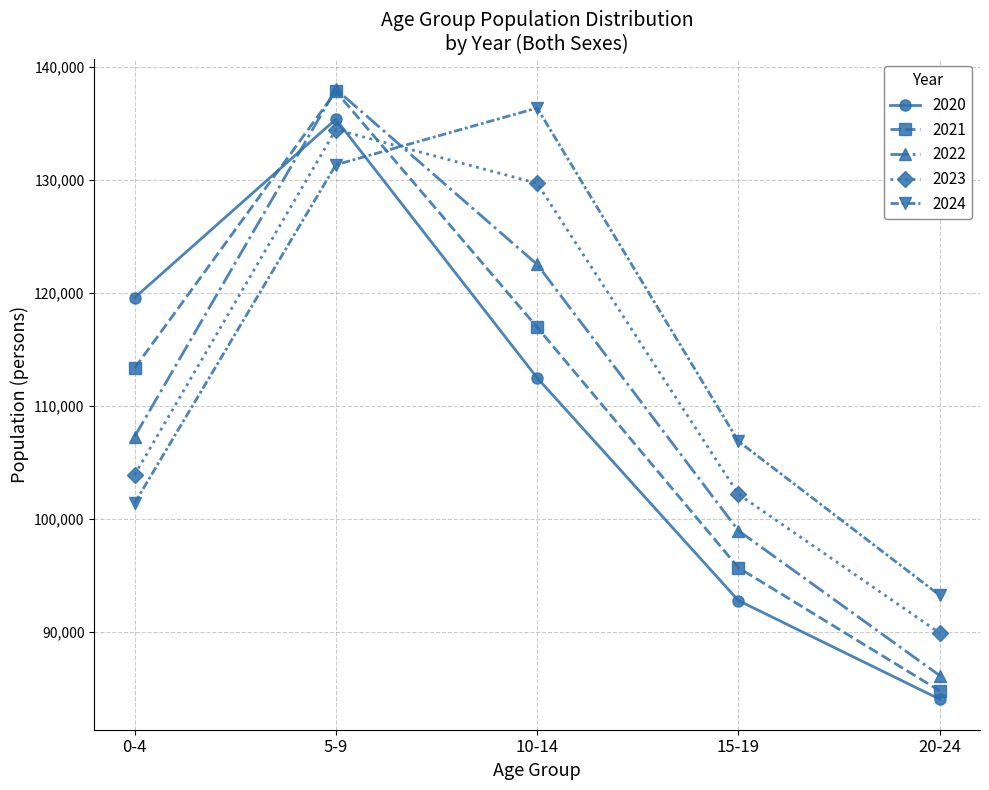

Read the 2023 value at 0-4.

103912